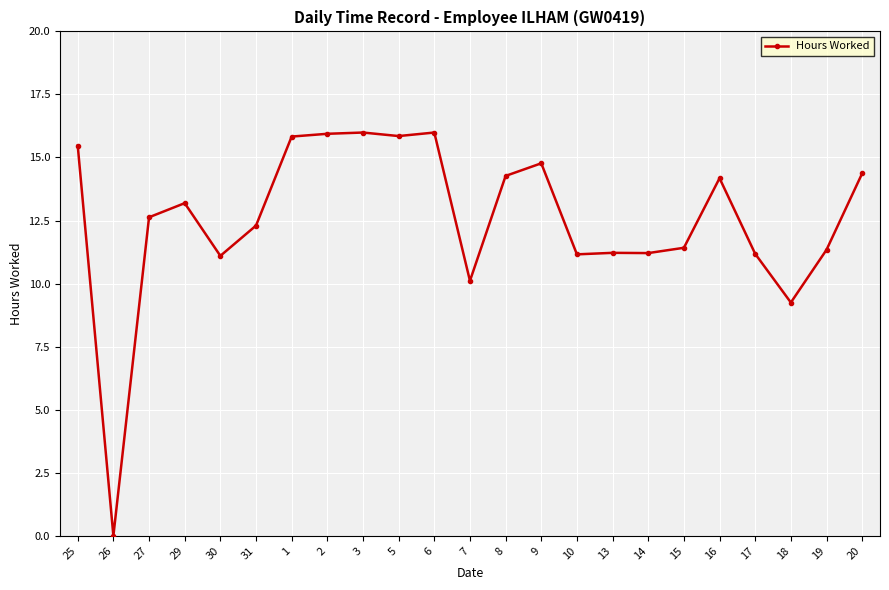

What is the label of the 21st point from the left?

18